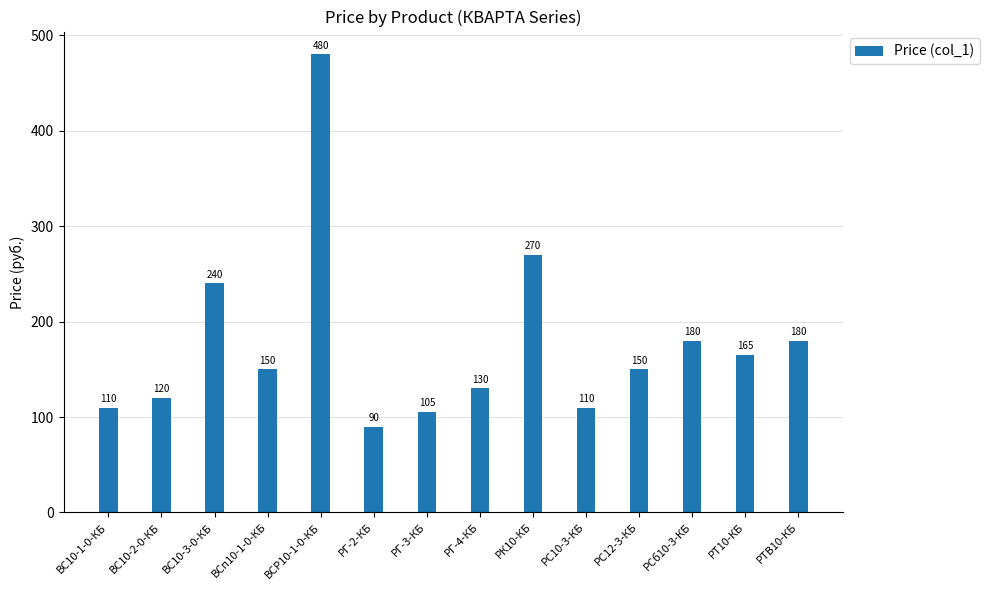

Reading left to right, list all the values displayed in this chart.

110	120	240	150	480	90	105	130	270	110	150	180	165	180